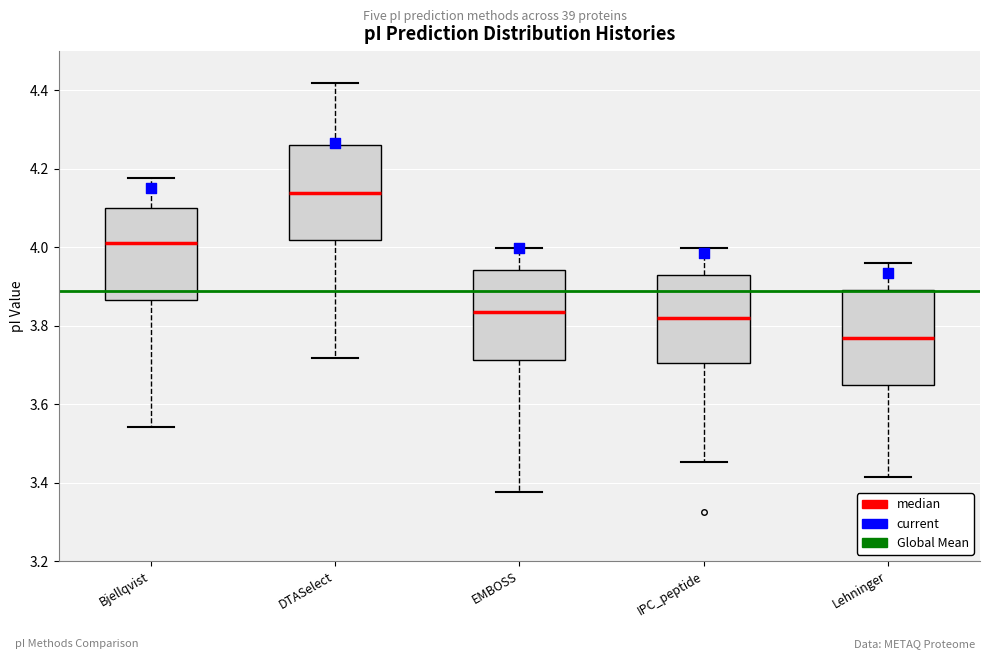

Where does the lower whisker of the box for Lehninger end on the y-axis? The values are not printed on the chart, so give them approximately, as read against the axis.

3.42